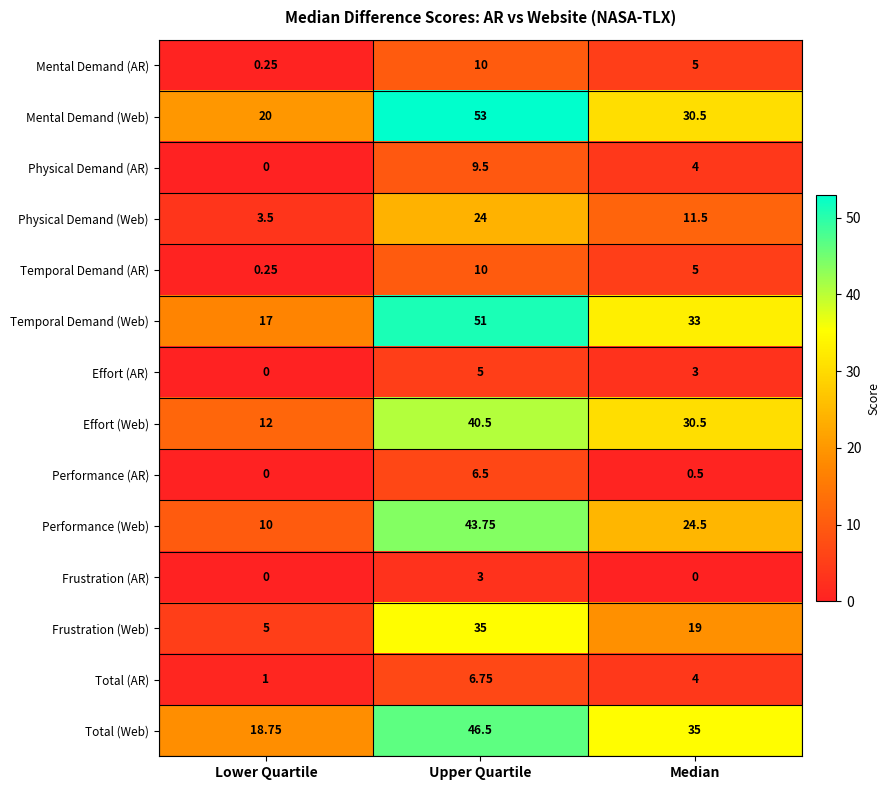

How many series are shown in this chart?

14